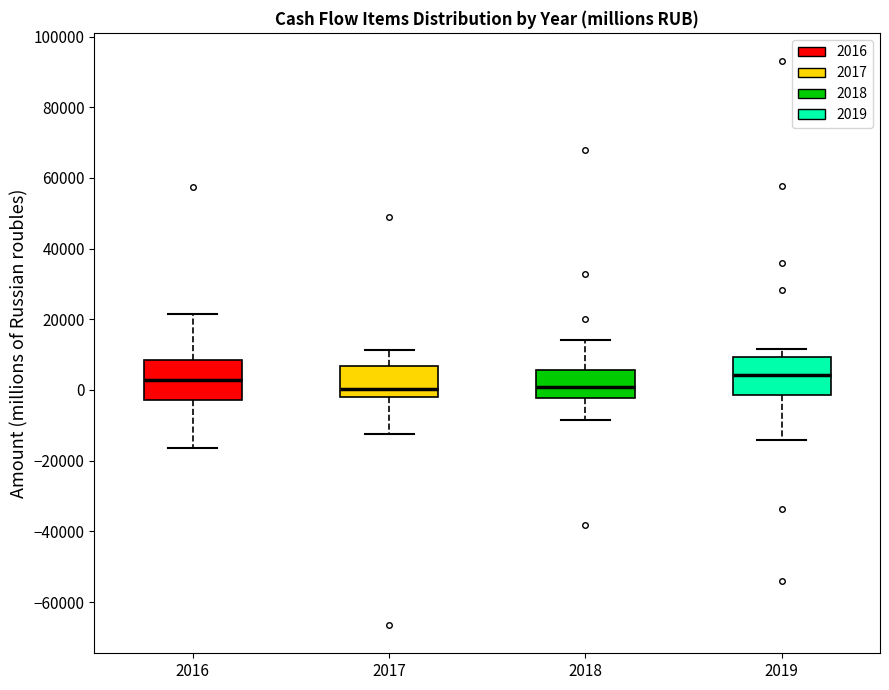

Reading left to right, read every box against the y-axis: the position of its median line, the range the box covers, and the ends of its whiskers. The values are not printed on the chart, so give them approximately, as read against the axis.

2016: median 2000, box -2000 to 8000, whiskers -16000 to 22000
2017: median 0, box -2000 to 6000, whiskers -12000 to 12000
2018: median 0, box -2000 to 6000, whiskers -8000 to 14000
2019: median 4000, box -2000 to 10000, whiskers -14000 to 12000